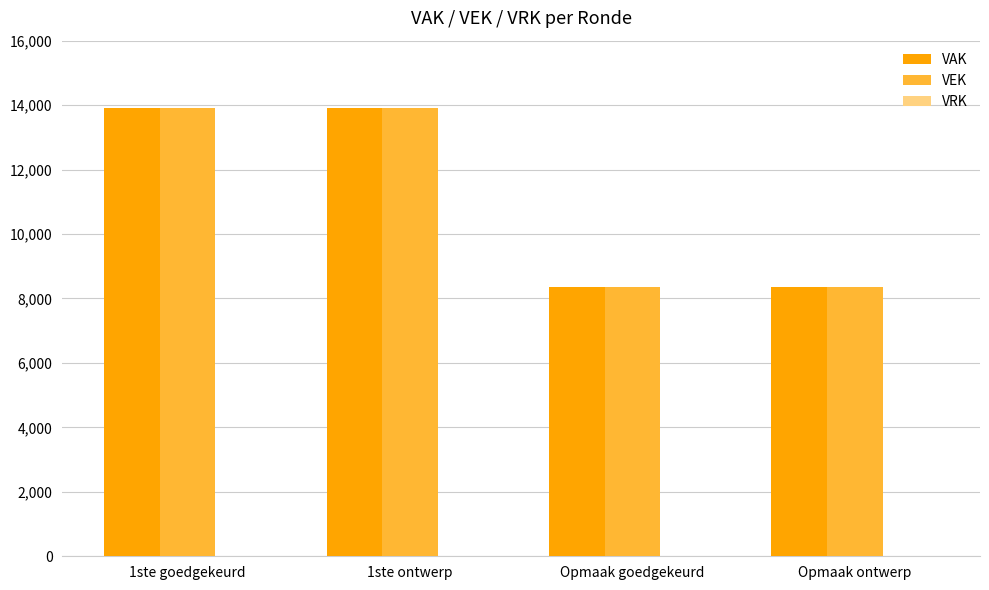

Does the chart contain stacked bars?

No